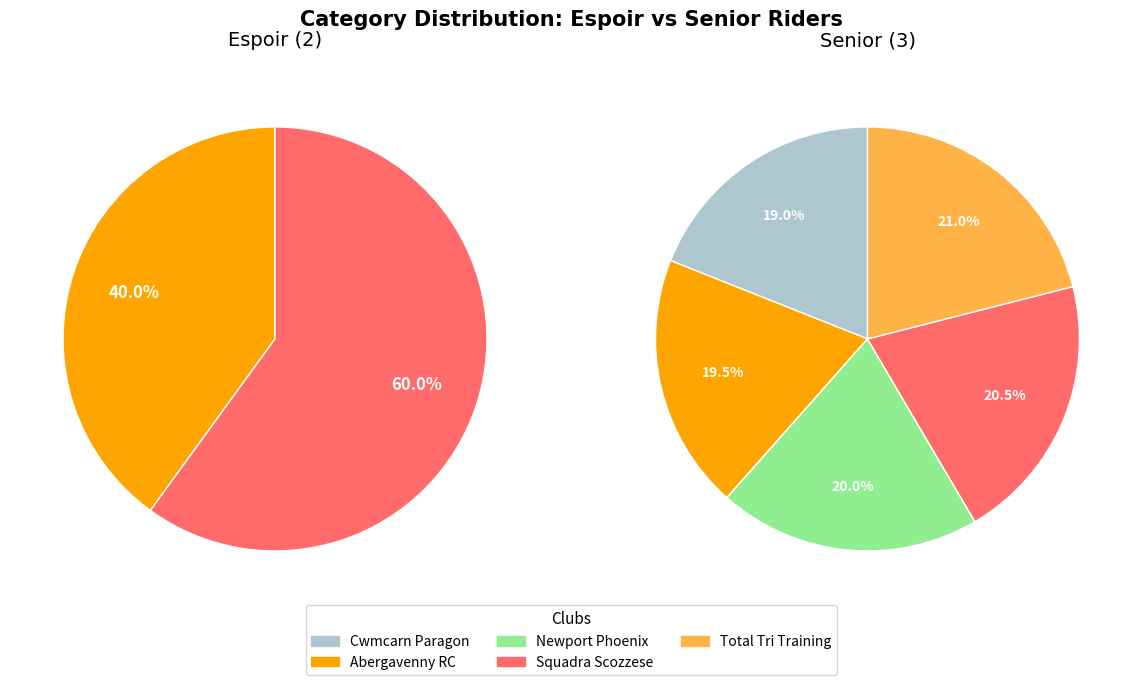

What percentage is NOT represented by Newport Phoenix CC?

80.0%